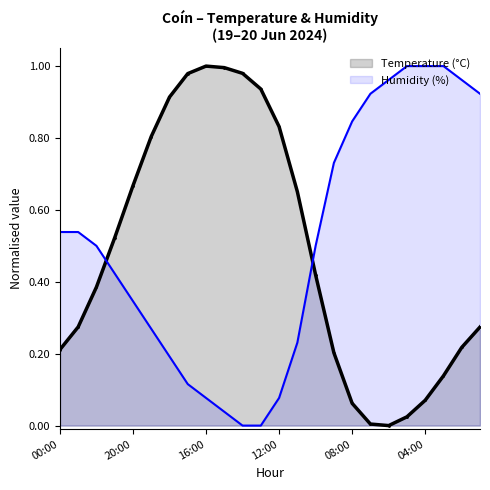

How many data points does each series have?

24